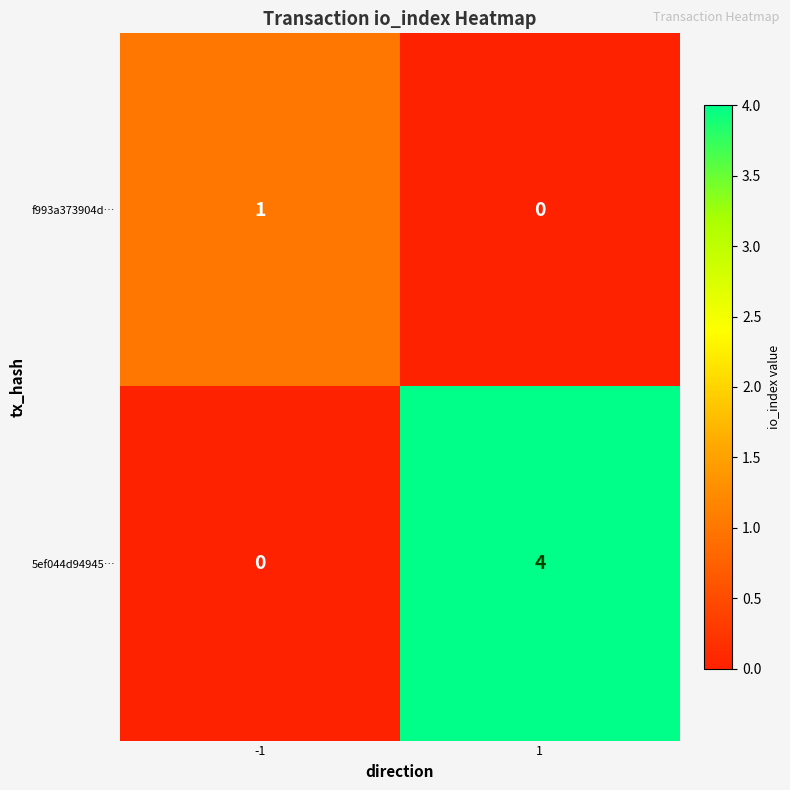

What is the maximum value shown in the chart?

4